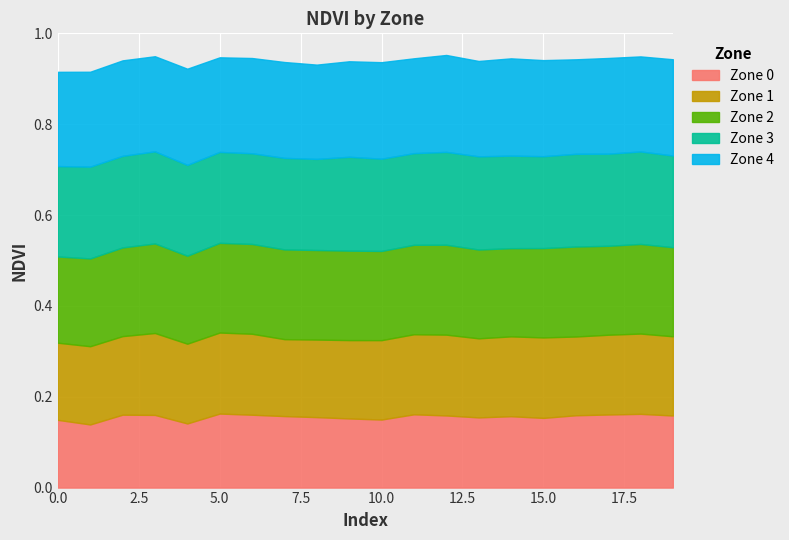

Reading right to left, list all the values displayed in this chart.

Zone 0: 19=0.2	18=0.2	17=0.2	16=0.2	15=0.2	14=0.2	13=0.2	12=0.2	11=0.2	10=0.1	9=0.2	8=0.2	7=0.2	6=0.2	5=0.2	4=0.1	3=0.2	2=0.2	1=0.1	0=0.1
Zone 1: 19=0.2	18=0.2	17=0.2	16=0.2	15=0.2	14=0.2	13=0.2	12=0.2	11=0.2	10=0.2	9=0.2	8=0.2	7=0.2	6=0.2	5=0.2	4=0.2	3=0.2	2=0.2	1=0.2	0=0.2
Zone 2: 19=0.2	18=0.2	17=0.2	16=0.2	15=0.2	14=0.2	13=0.2	12=0.2	11=0.2	10=0.2	9=0.2	8=0.2	7=0.2	6=0.2	5=0.2	4=0.2	3=0.2	2=0.2	1=0.2	0=0.2
Zone 3: 19=0.2	18=0.2	17=0.2	16=0.2	15=0.2	14=0.2	13=0.2	12=0.2	11=0.2	10=0.2	9=0.2	8=0.2	7=0.2	6=0.2	5=0.2	4=0.2	3=0.2	2=0.2	1=0.2	0=0.2
Zone 4: 19=0.2	18=0.2	17=0.2	16=0.2	15=0.2	14=0.2	13=0.2	12=0.2	11=0.2	10=0.2	9=0.2	8=0.2	7=0.2	6=0.2	5=0.2	4=0.2	3=0.2	2=0.2	1=0.2	0=0.2